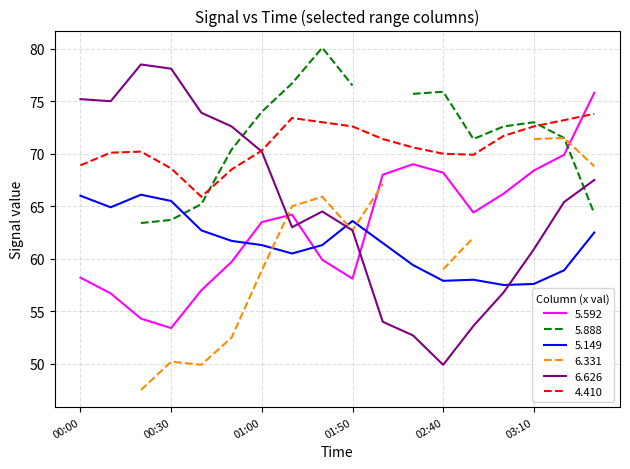

What is the highest value of the 5.149 series?

66.1